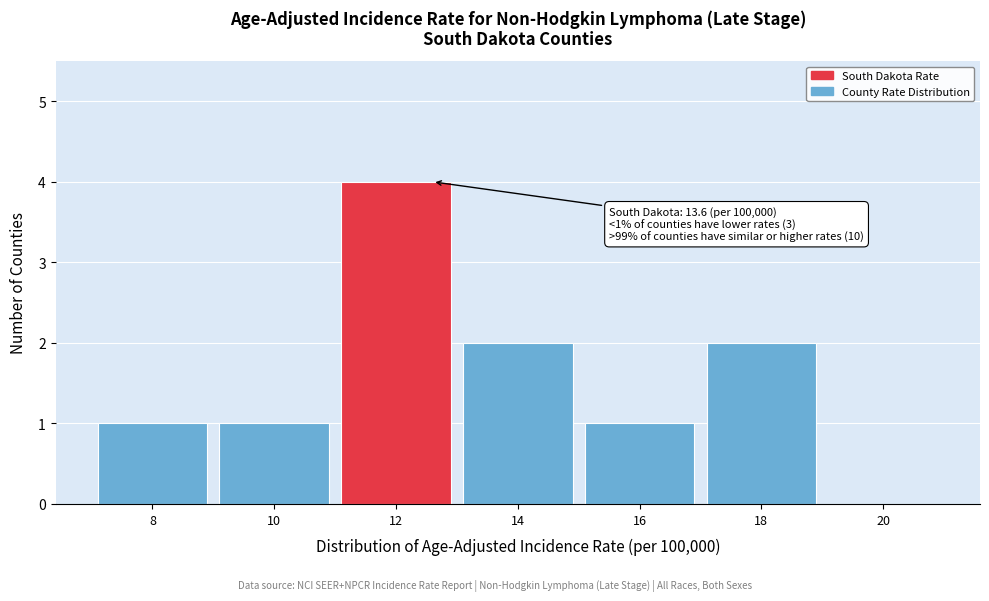

Reading left to right, transcribe all the data shown in this chart.

8=1	10=1	12=4	14=2	16=1	18=2	20=0